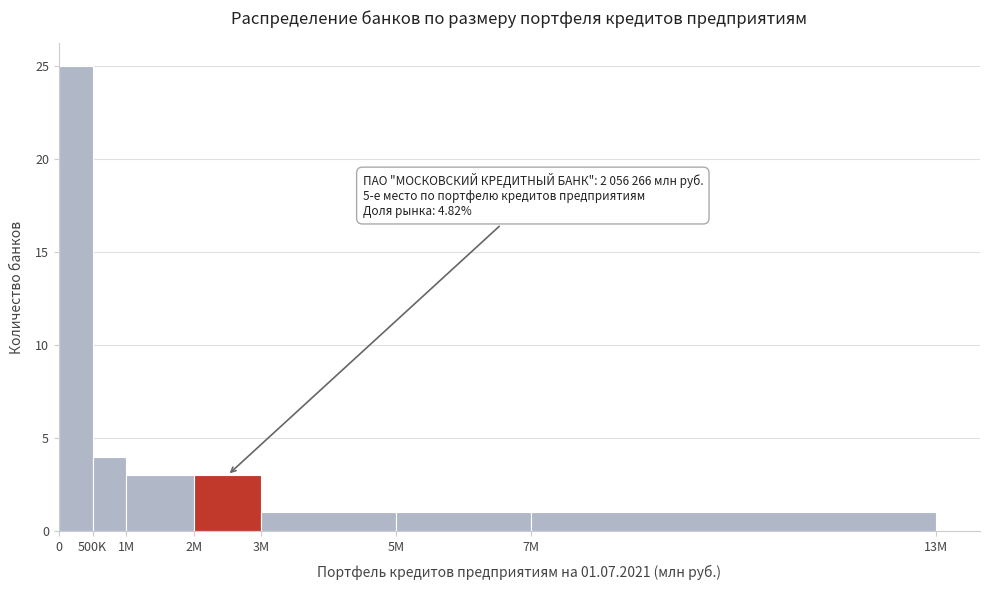

Reading left to right, extract all data points from this chart.

25	4	3	3	1	1	1